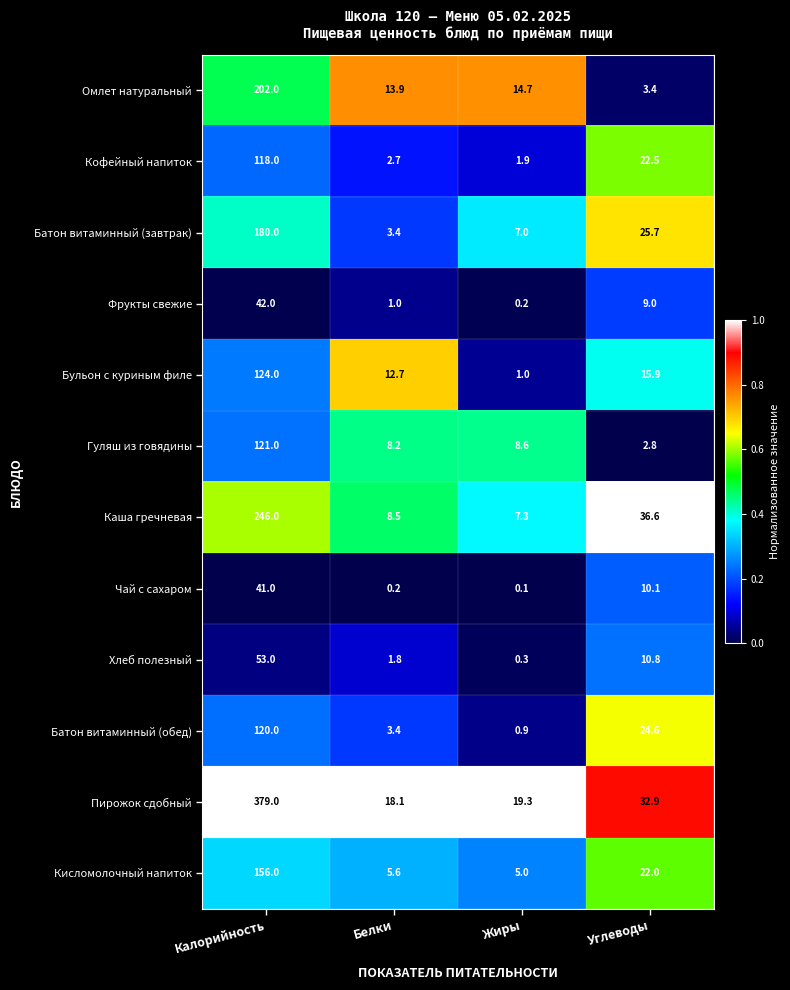

Which series changed the most between Калорийность and Белки?

Пирожок сдобный